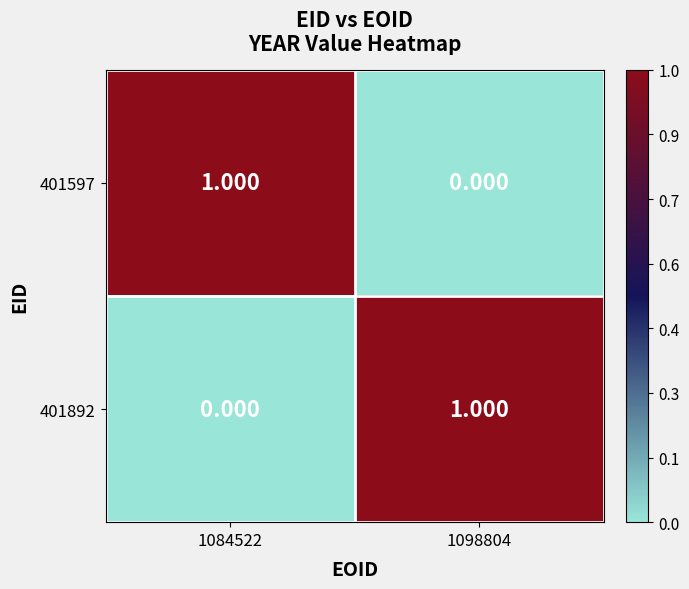

Is the value of 401597 at 1084522 greater than the value of 401892 at 1084522?

Yes